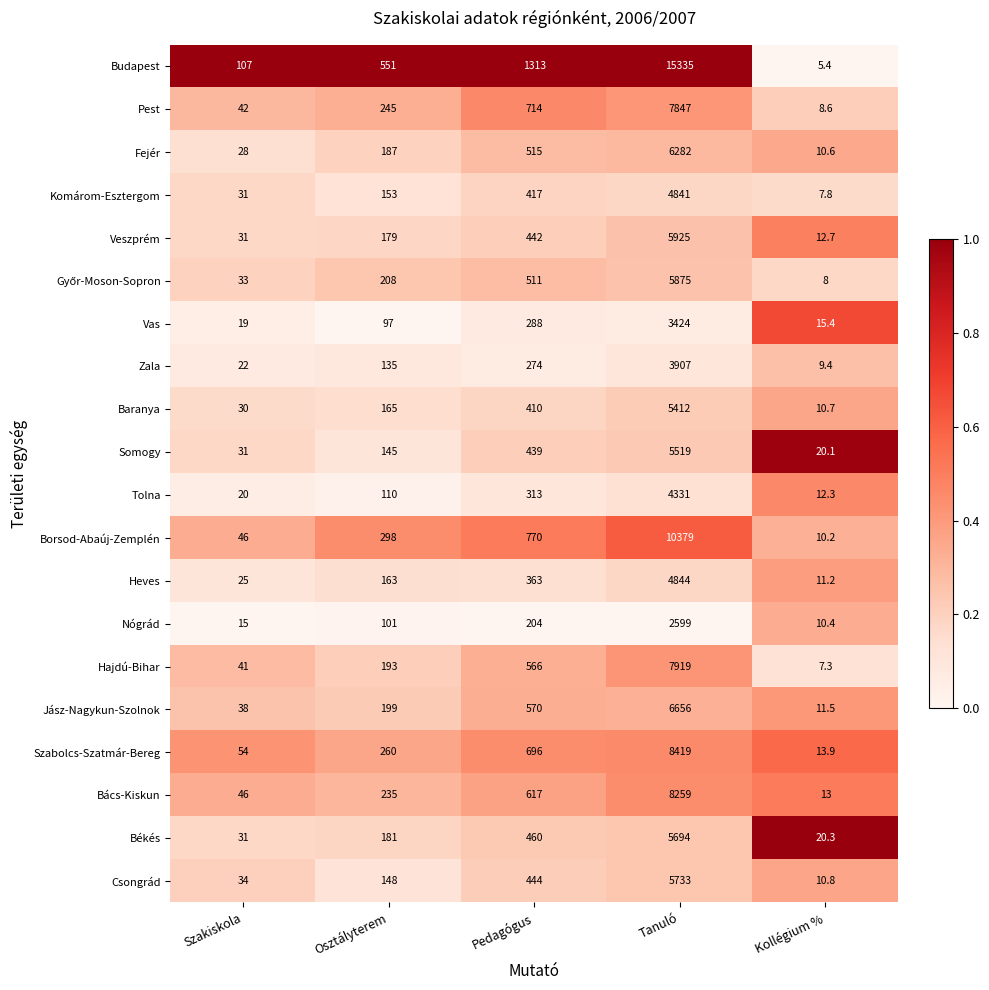

List the labels in order of Pest value, largest first.

Tanuló, Pedagógus, Osztályterem, Szakiskola, Kollégium %